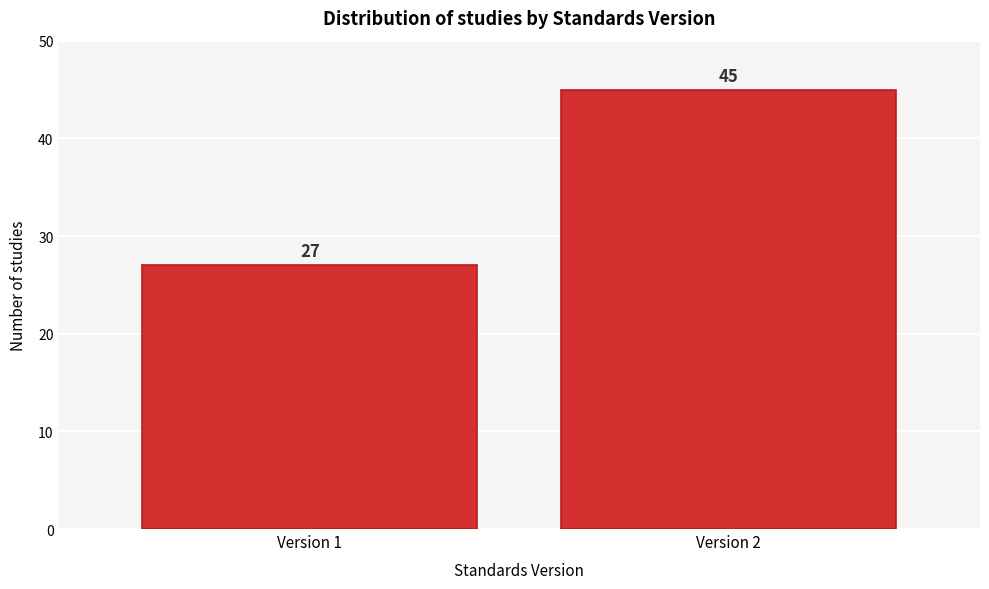

Reading left to right, transcribe all the data shown in this chart.

Version 1=27	Version 2=45